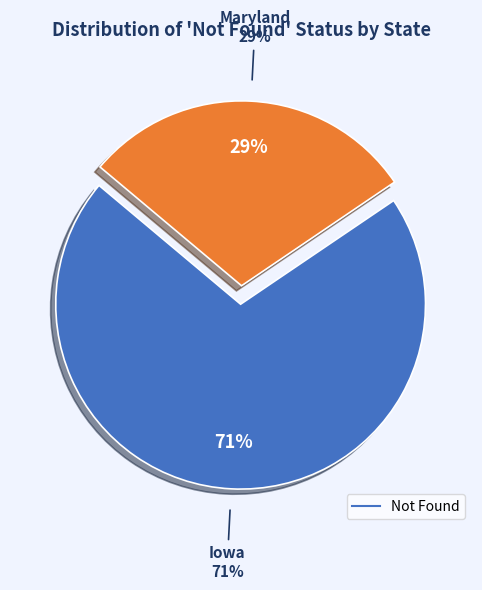

How many slices are in this pie chart?

2